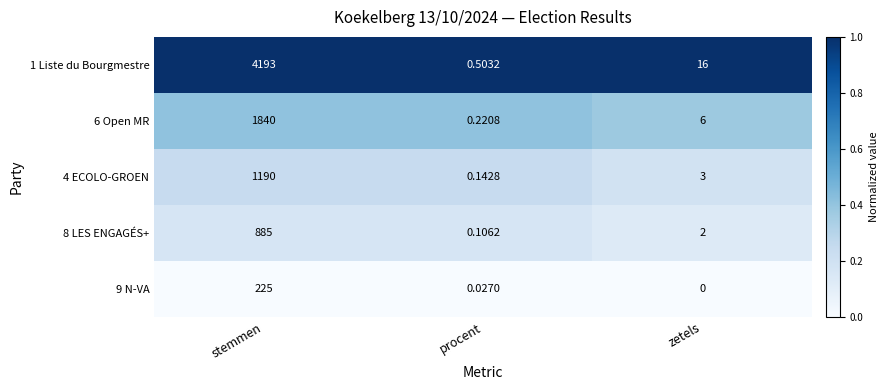

At how many categories does at least one series exceed 0?

3